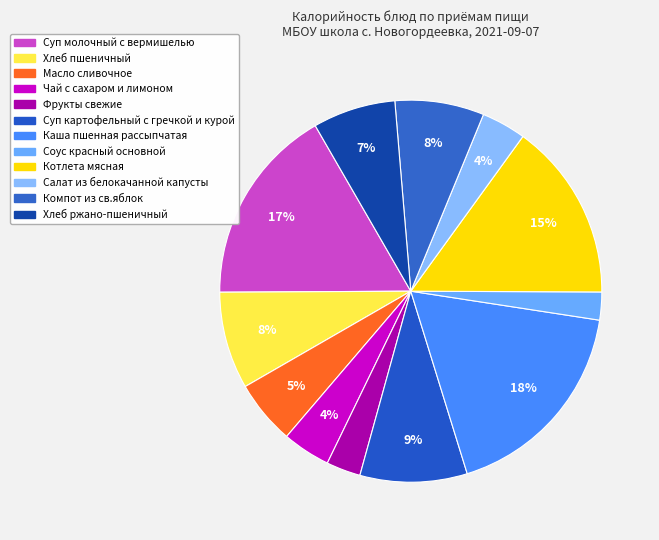

Rank the categories by value from highest to lowest.

Каша пшенная рассыпчатая, Суп молочный с вермишелью, Котлета мясная, Суп картофельный с гречкой и курой, Хлеб пшеничный, Компот из св.яблок, Хлеб ржано-пшеничный, Масло сливочное, Чай с сахаром и лимоном, Салат из белокачанной капусты, Фрукты свежие, Соус красный основной